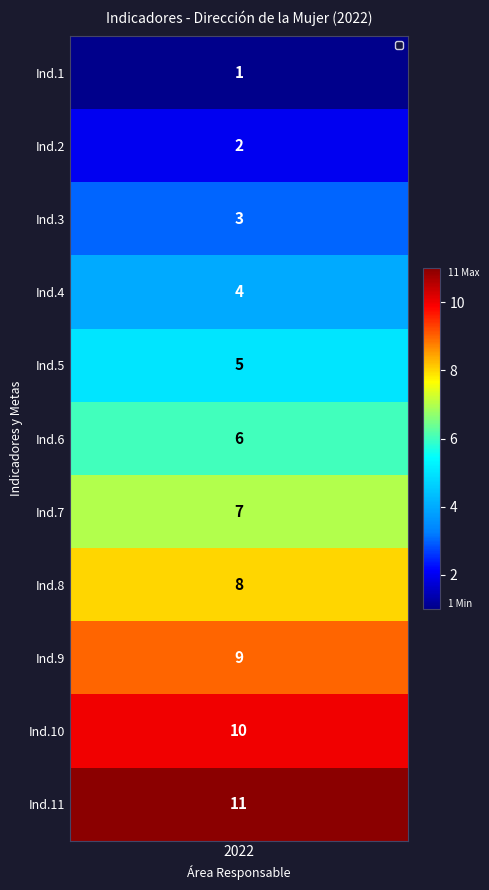

Where does the data first go above 6?

6